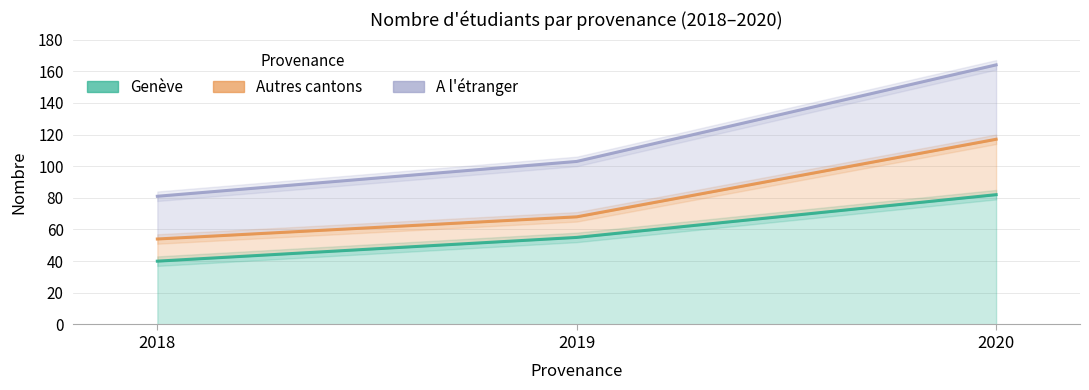

What is the difference between the maximum and second lowest values in the Autres cantons series?

49